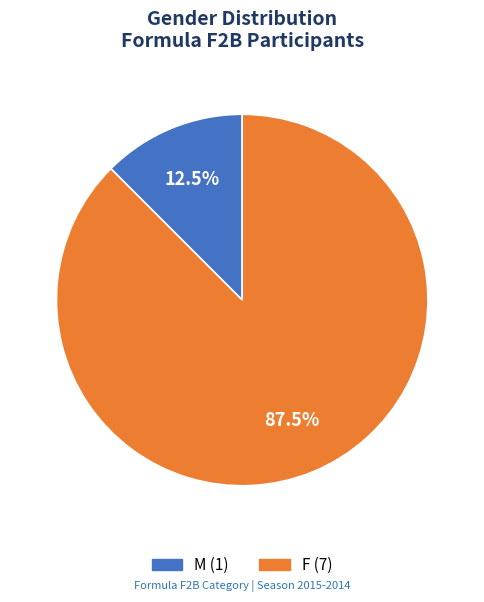

Do F and M together represent more than half of the pie?

Yes